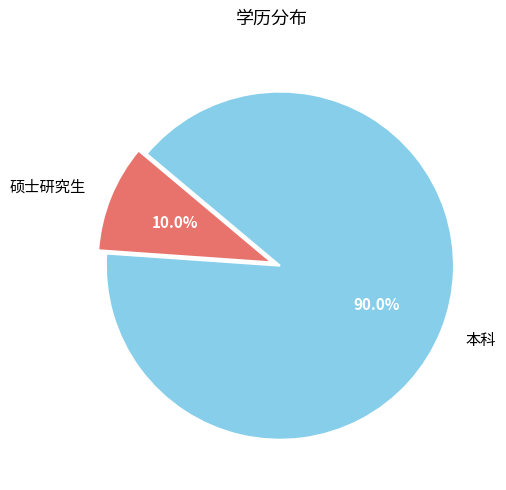

The 本科 slice represents 90% of the pie. True or false?

True